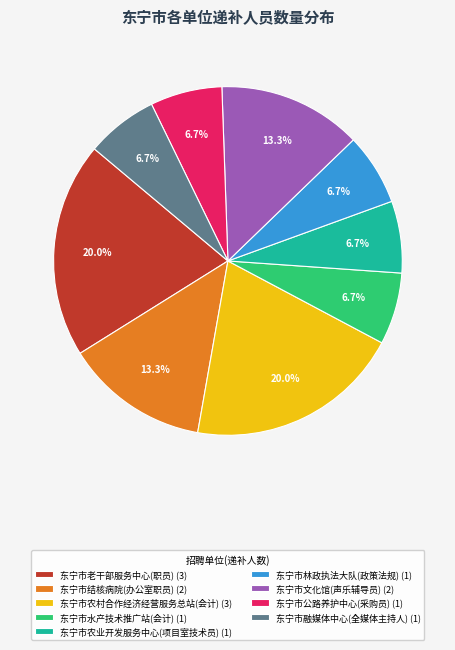

What is the ratio of the value at 东宁市融媒体中心(全媒体主持人) (1) to the value at 东宁市水产技术推广站(会计) (1)?

1.0